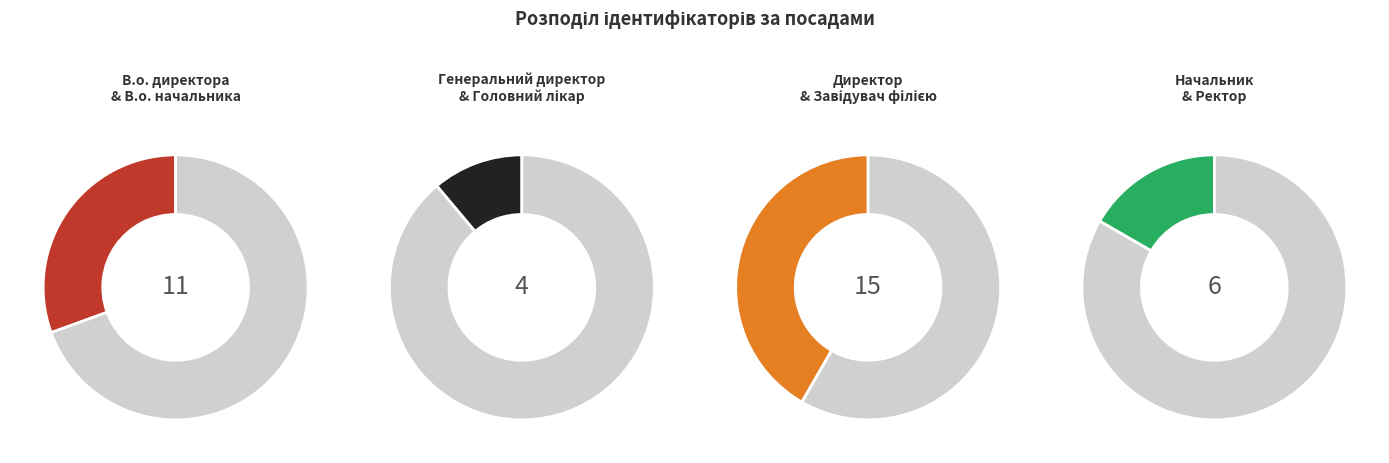

The В.о. начальника slice represents 26% of the pie. True or false?

False